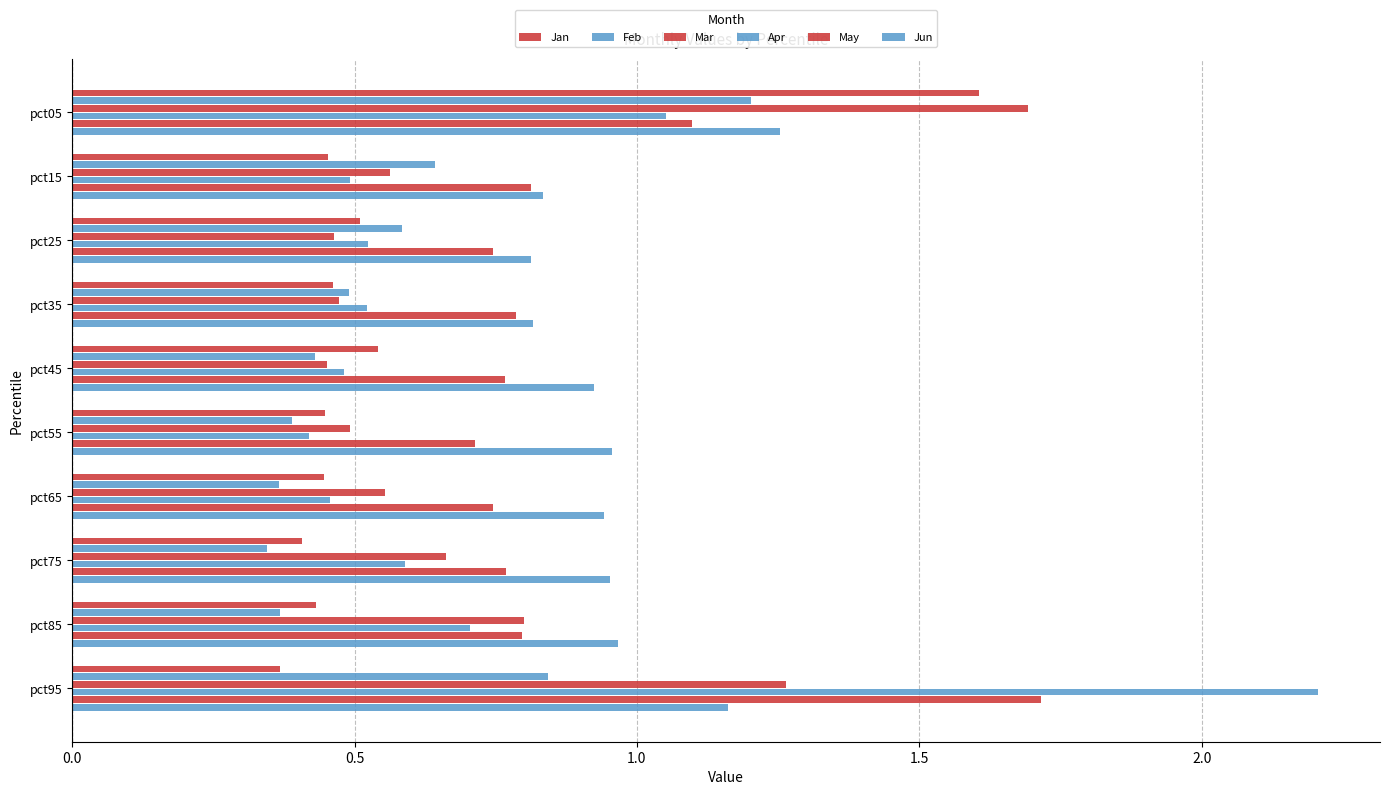

Which series has the widest spread of values?

Apr